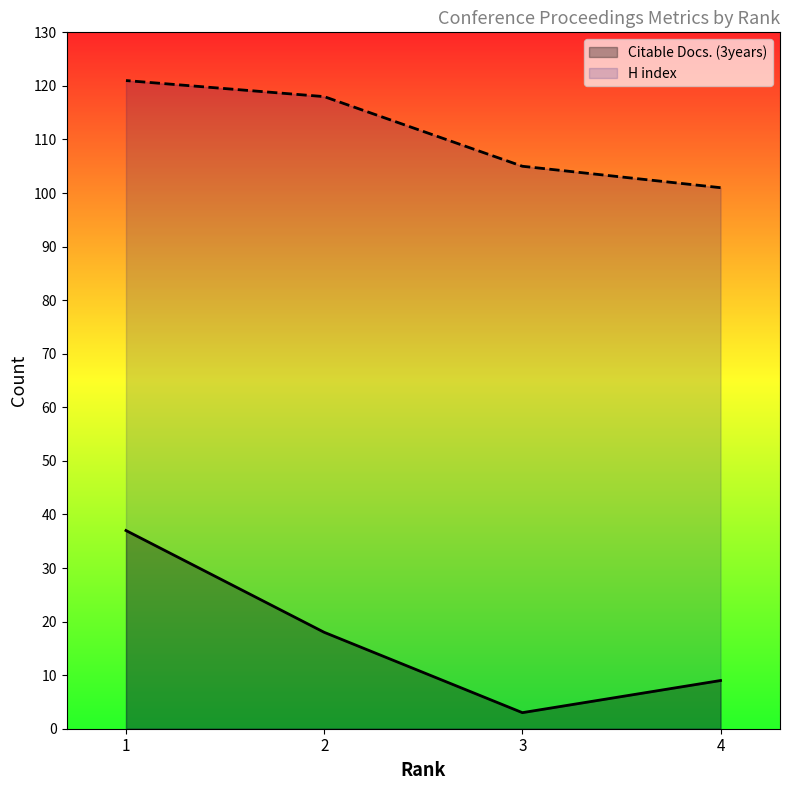

True or false: H index and Citable Docs. (3years) intersect in this chart.

False